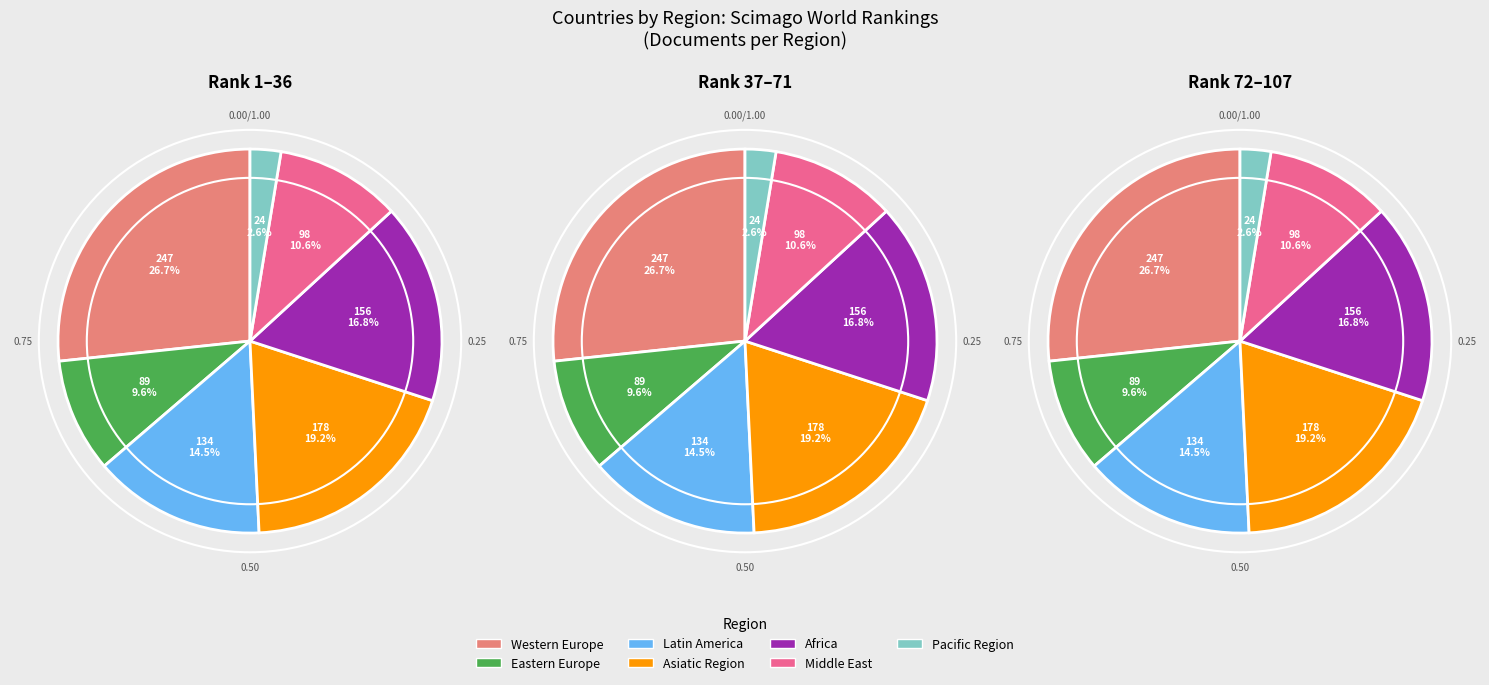

How many slices are in this pie chart?

7